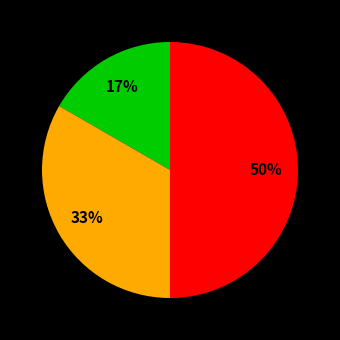

How many segments does this pie chart have?

3